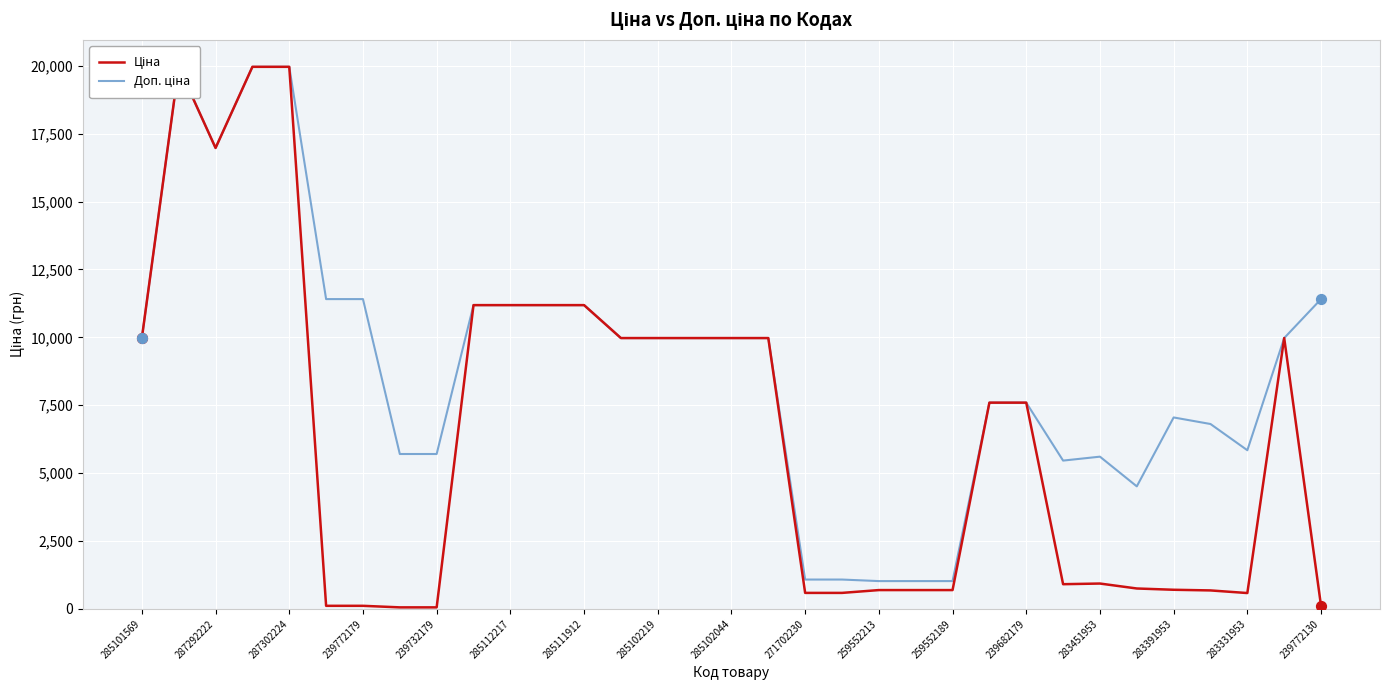

What are all the series names shown in the legend?

Ціна, Доп. ціна